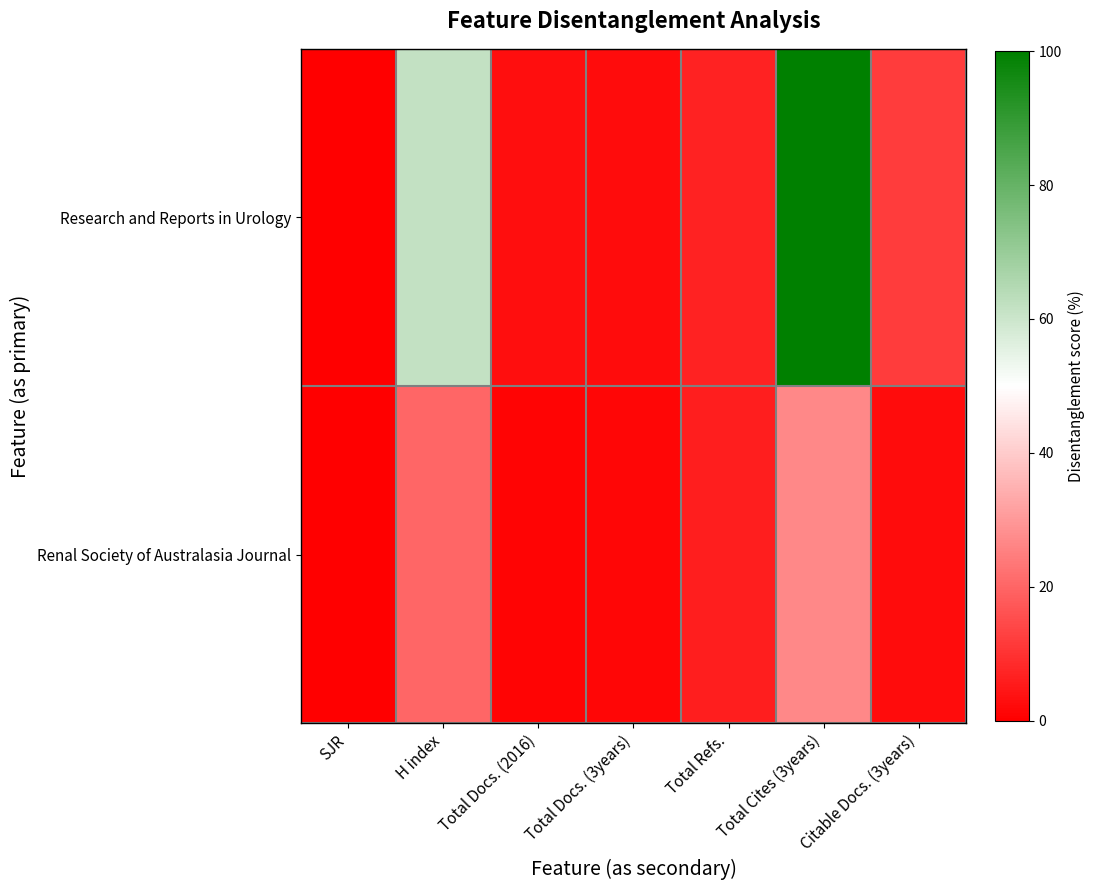

List the series in order of their peak value, highest first.

Research and Reports in Urology, Renal Society of Australasia Journal